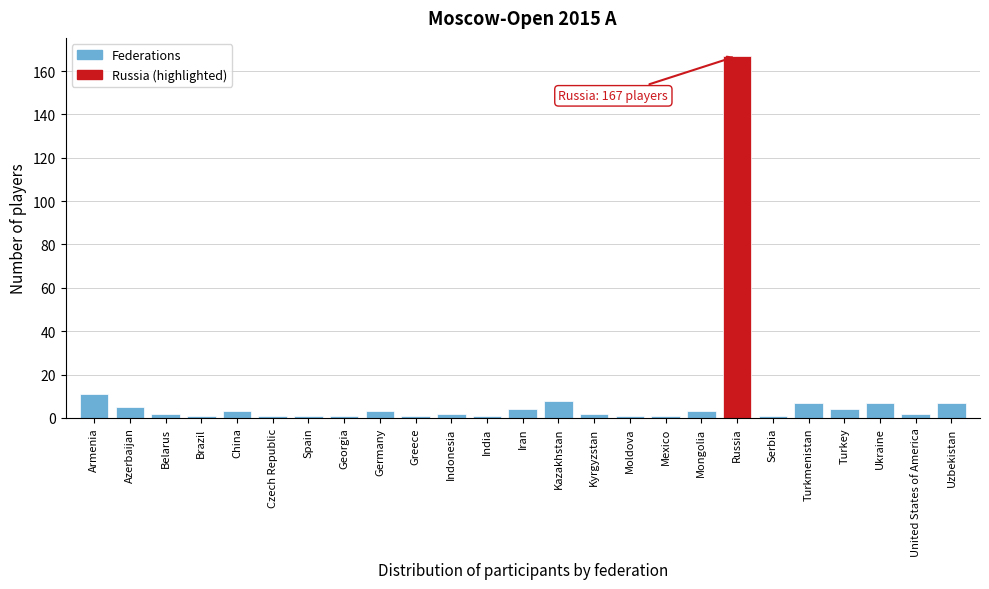

Reading left to right, extract all data points from this chart.

Armenia=11	Azerbaijan=5	Belarus=2	Brazil=1	China=3	Czech Republic=1	Spain=1	Georgia=1	Germany=3	Greece=1	Indonesia=2	India=1	Iran=4	Kazakhstan=8	Kyrgyzstan=2	Moldova=1	Mexico=1	Mongolia=3	Russia=167	Serbia=1	Turkmenistan=7	Turkey=4	Ukraine=7	United States of America=2	Uzbekistan=7